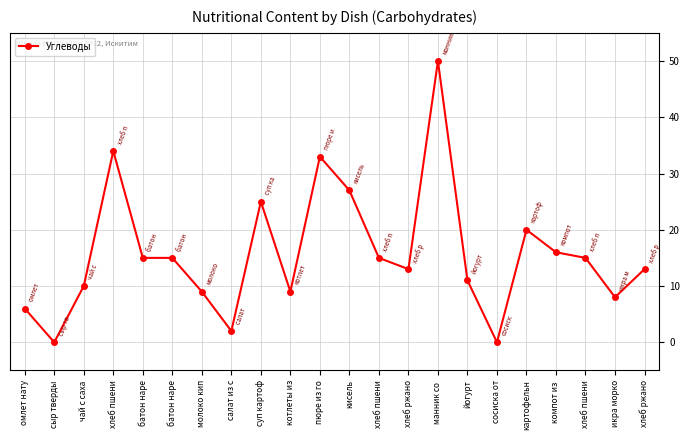

How many values are below 15?

11